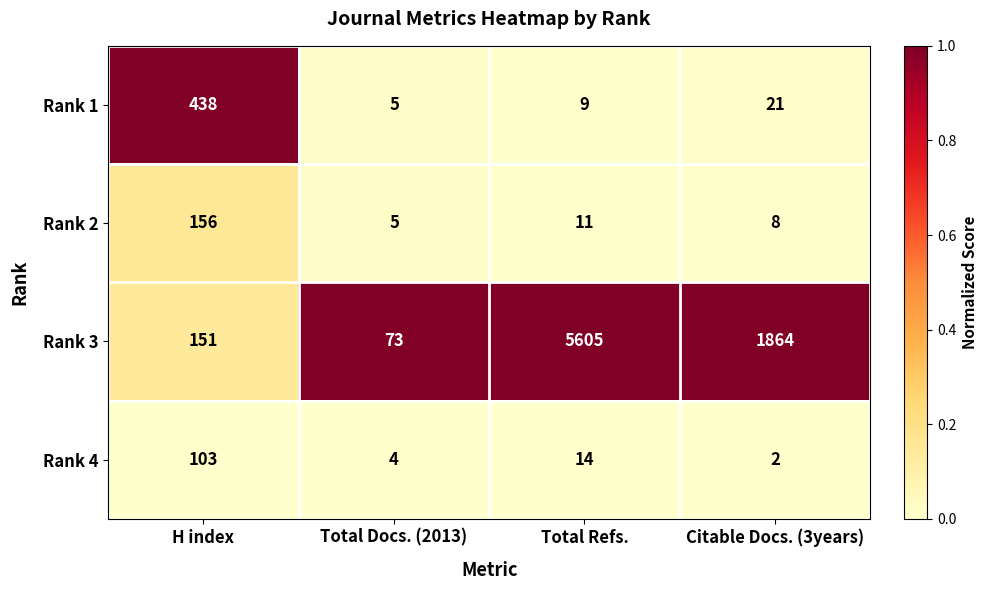

The Rank 2 series shows 4 at Citable Docs. (3years). True or false?

False